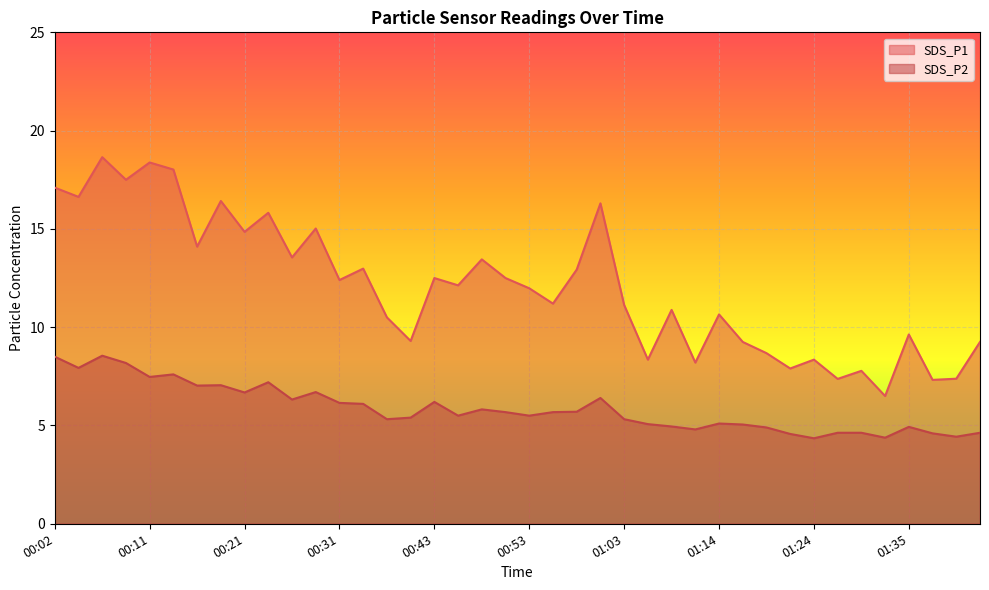

What is the approximate value of SDS_P1 at 01:35?

9.6